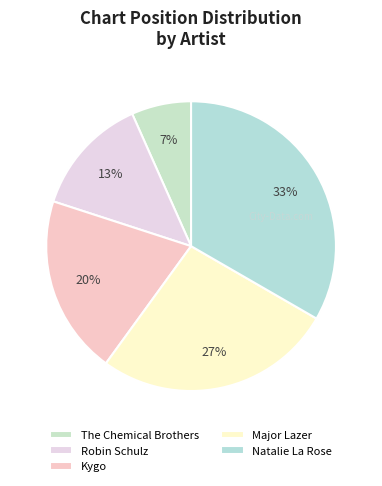

Is Robin Schulz the majority of the pie?

No